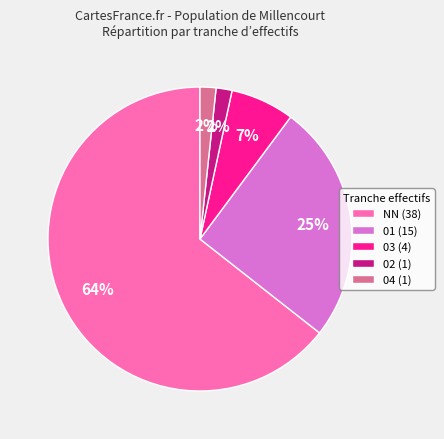

Which slice is the largest?

NN